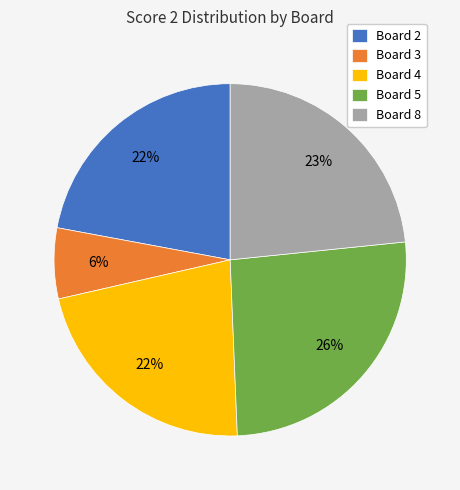

Between Board 5 and Board 8, which is larger?

Board 5